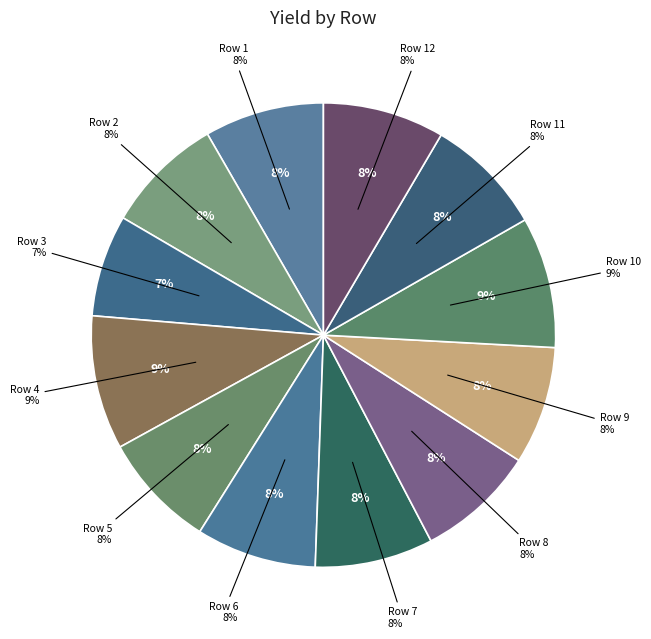

Approximately how many times larger is the value at Row 6 compared to Row 8?

1.0